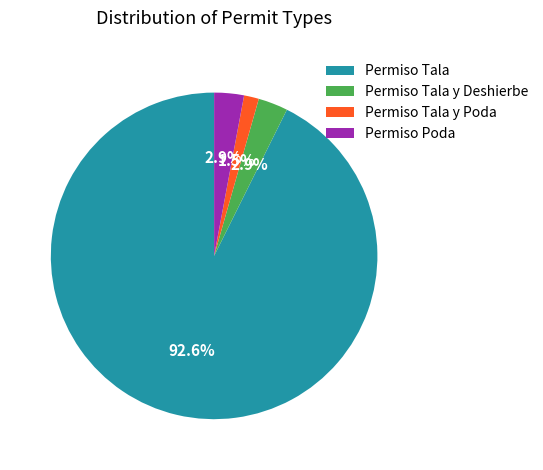

Which category has the smallest portion of the pie?

Permiso Tala y Poda